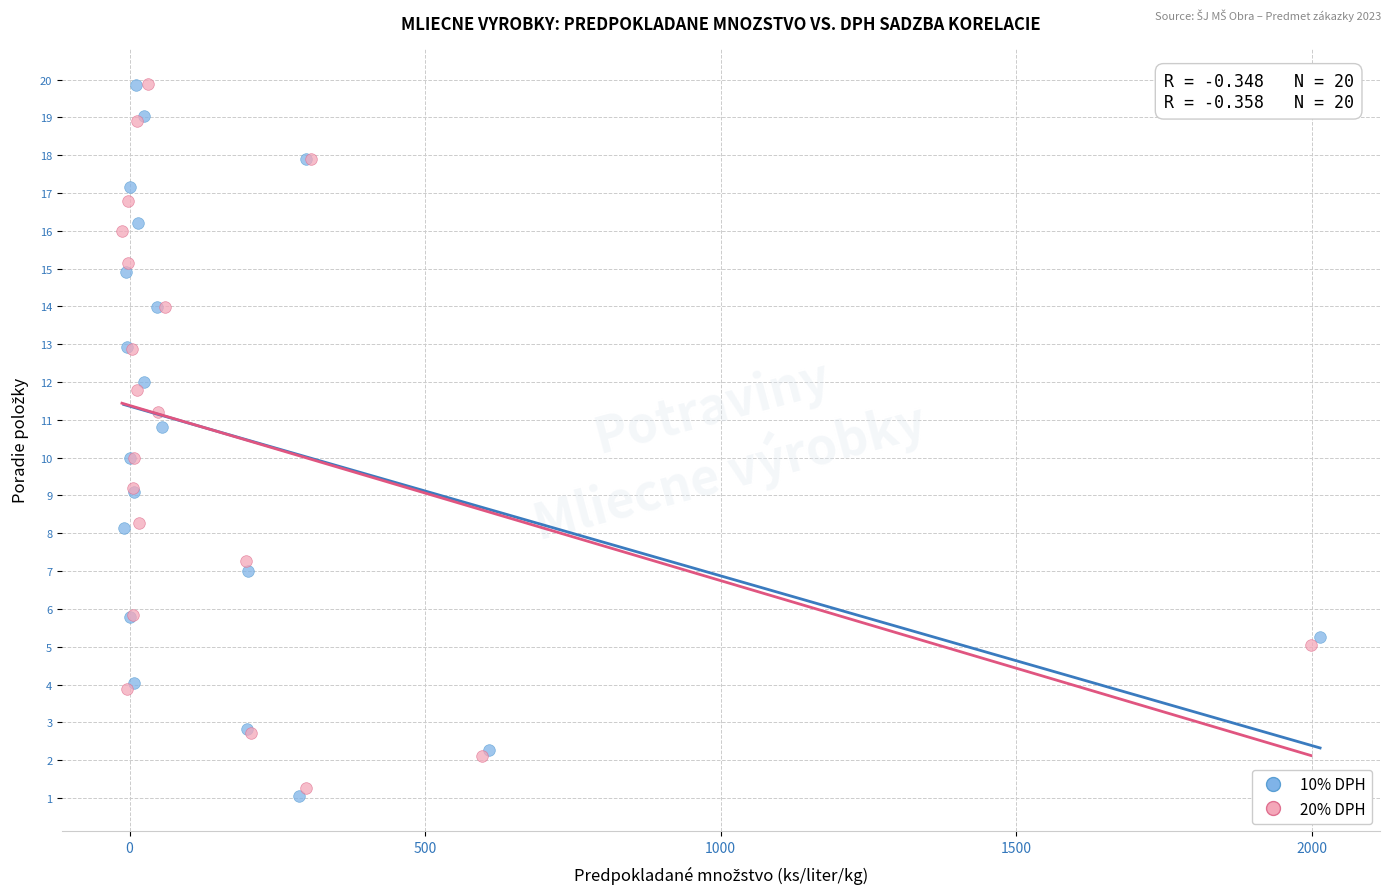

Which series has the widest spread of Y values?

10% DPH